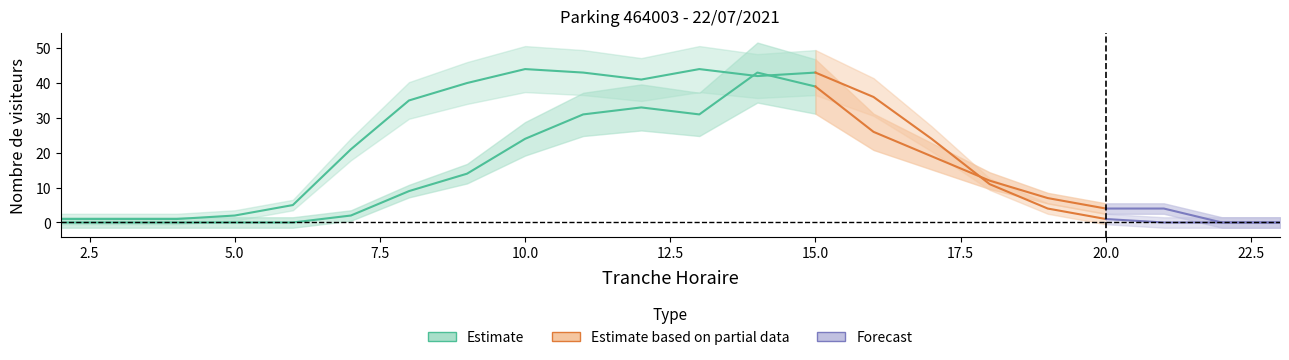

Where does the NB_HORAIRE series first go above 9?

9